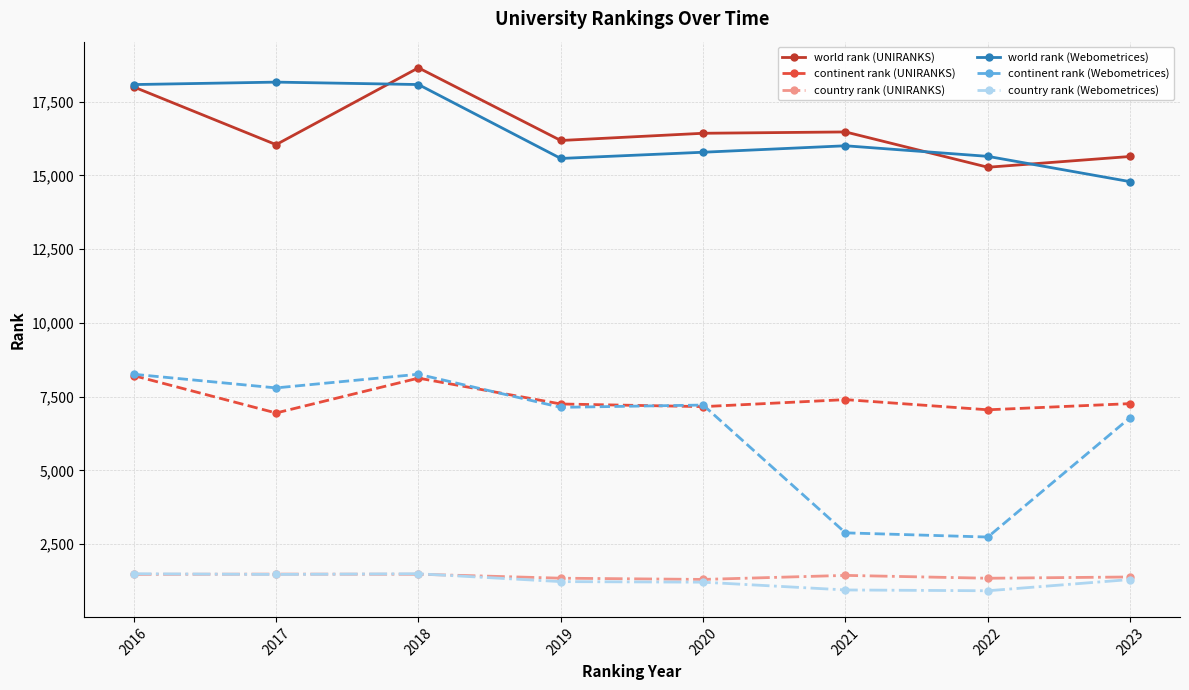

What is the value of the continent rank (Webometrices) point at the 4th from the left?

7136